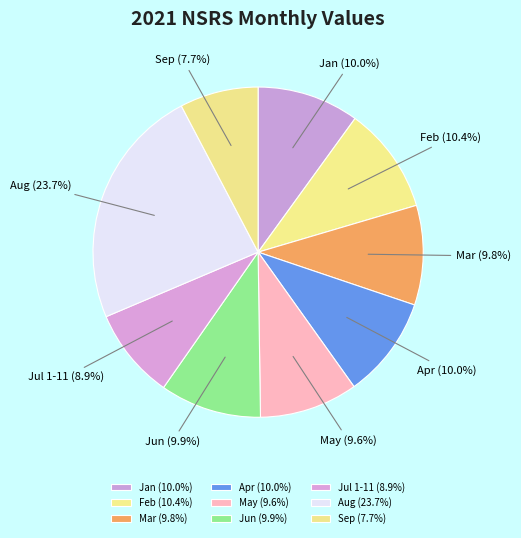

Does Feb account for over 50% of the chart?

No